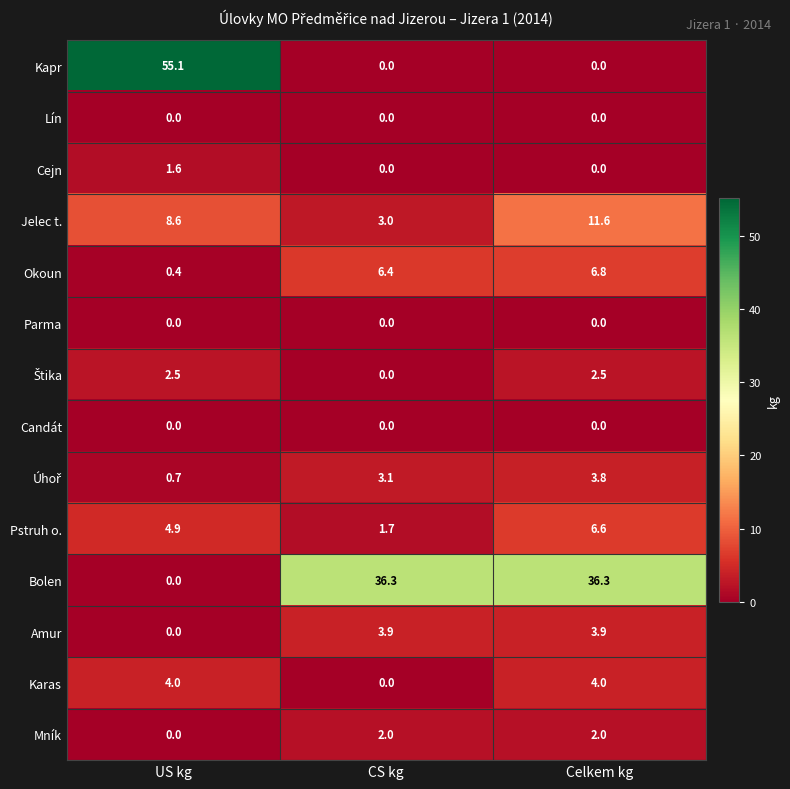

The Bolen series shows 0.0 at US kg. True or false?

True